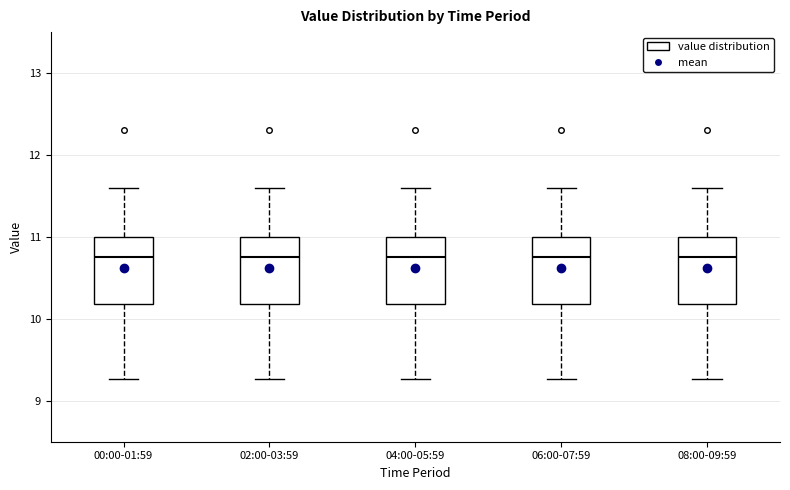

Where does the median line of the box for 06:00-07:59 sit on the y-axis? The values are not printed on the chart, so give them approximately, as read against the axis.

10.8